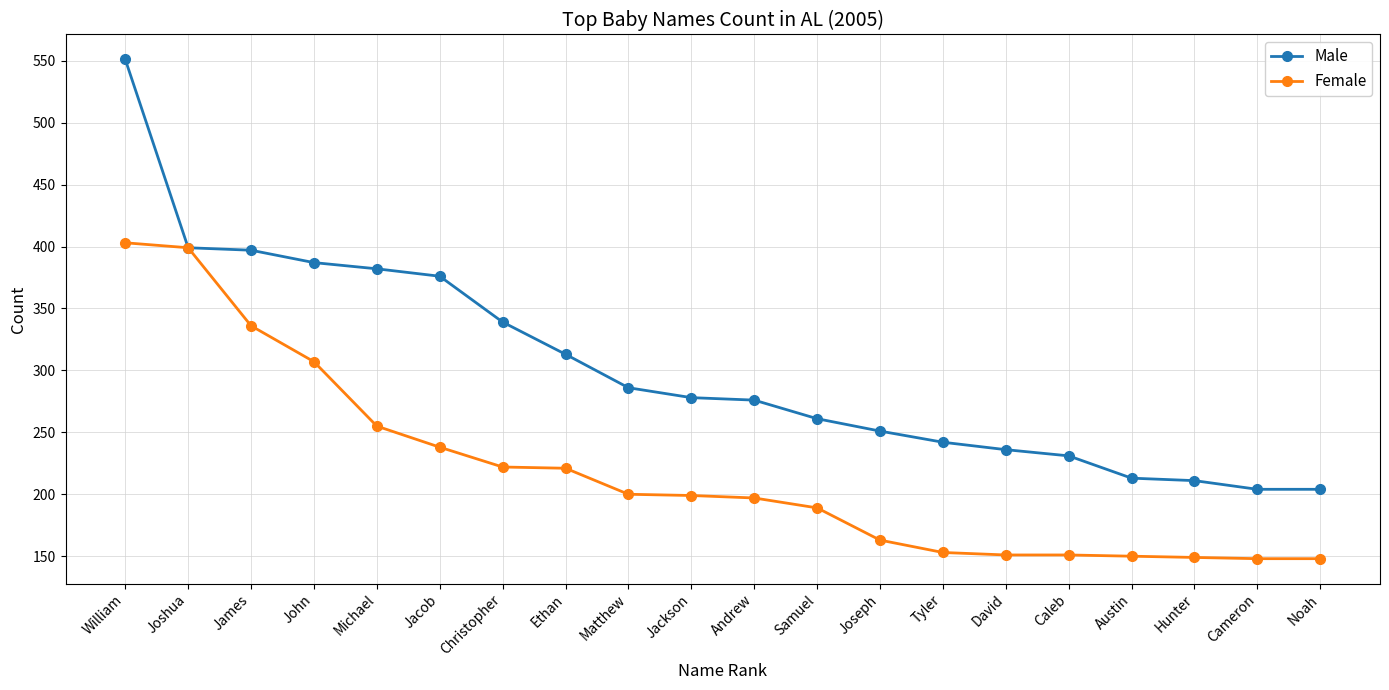

What value does the Female series have at William?

403